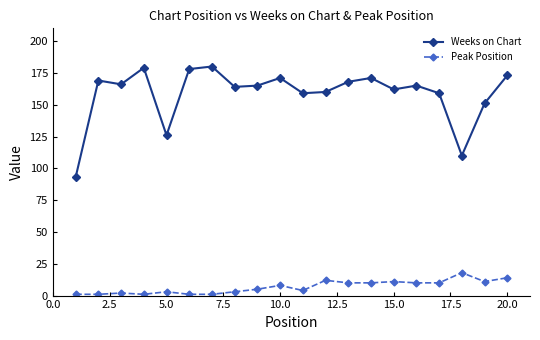

At how many categories does at least one series exceed 148?

17